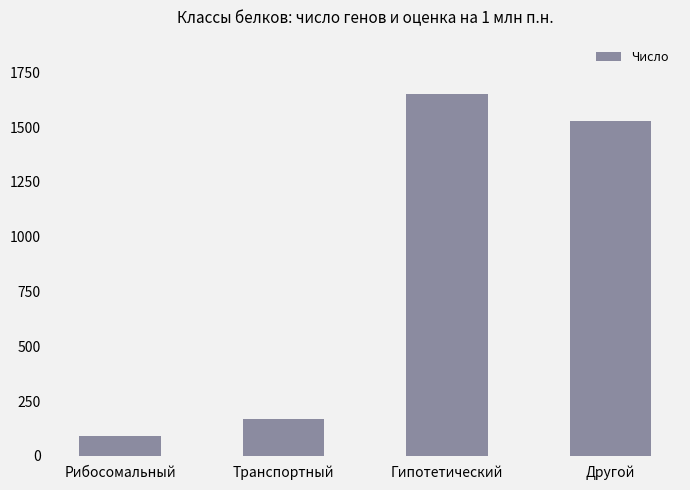

What is the difference between the maximum and minimum values?

1563